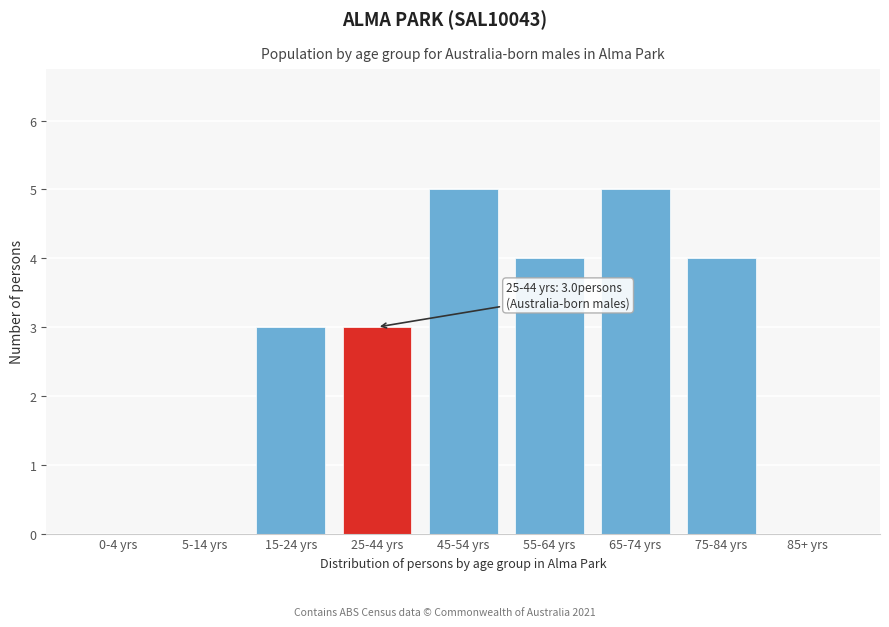

Reading left to right, transcribe all the data shown in this chart.

0-4 yrs=0	5-14 yrs=0	15-24 yrs=3	25-44 yrs=3	45-54 yrs=5	55-64 yrs=4	65-74 yrs=5	75-84 yrs=4	85+ yrs=0